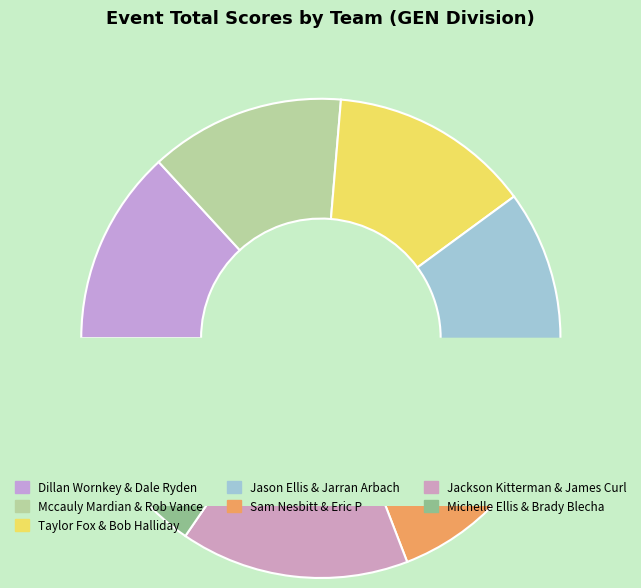

What percentage is the Michelle Ellis & Brady Blecha slice, to the nearest percent?

15%